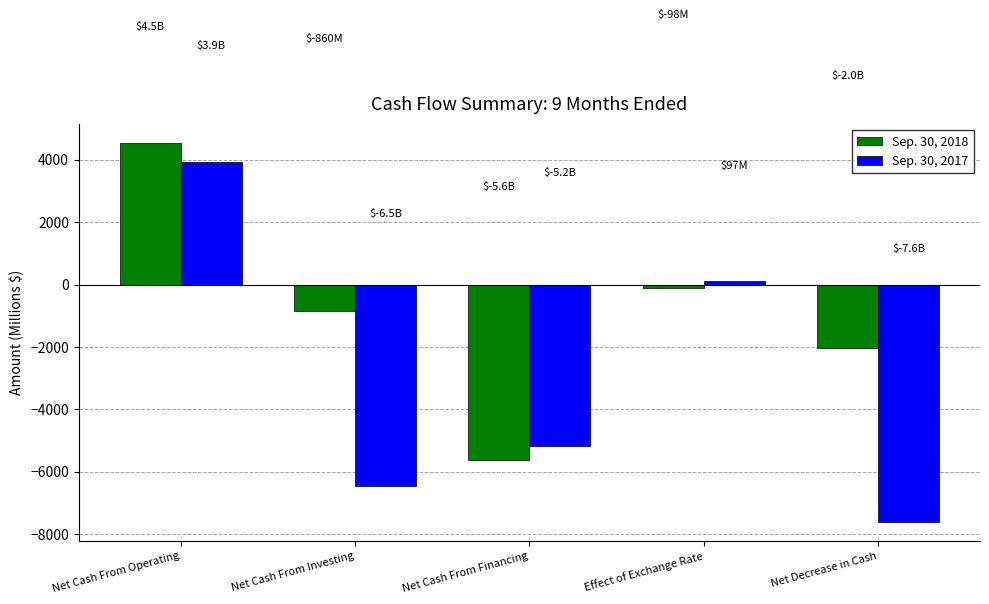

How many distinct data groups are displayed?

2